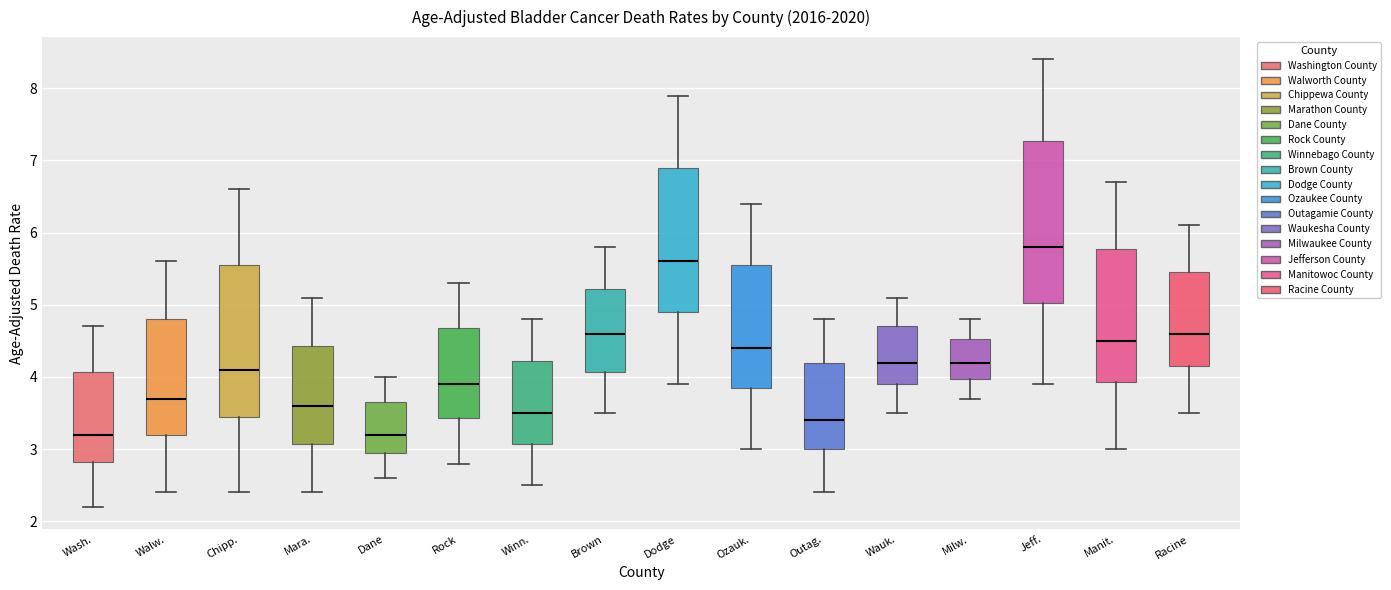

Reading left to right, read every box against the y-axis: the position of its median line, the range the box covers, and the ends of its whiskers. The values are not printed on the chart, so give them approximately, as read against the axis.

Wash.: median 3.2, box 2.8 to 4.1, whiskers 2.2 to 4.7
Walw.: median 3.7, box 3.2 to 4.8, whiskers 2.4 to 5.6
Chipp.: median 4.1, box 3.5 to 5.6, whiskers 2.4 to 6.6
Mara.: median 3.6, box 3.1 to 4.4, whiskers 2.4 to 5.1
Dane: median 3.2, box 3.0 to 3.7, whiskers 2.6 to 4.0
Rock: median 3.9, box 3.4 to 4.7, whiskers 2.8 to 5.3
Winn.: median 3.5, box 3.1 to 4.2, whiskers 2.5 to 4.8
Brown: median 4.6, box 4.1 to 5.2, whiskers 3.5 to 5.8
Dodge: median 5.6, box 4.9 to 6.9, whiskers 3.9 to 7.9
Ozauk.: median 4.4, box 3.9 to 5.6, whiskers 3.0 to 6.4
Outag.: median 3.4, box 3.0 to 4.2, whiskers 2.4 to 4.8
Wauk.: median 4.2, box 3.9 to 4.7, whiskers 3.5 to 5.1
Milw.: median 4.2, box 4.0 to 4.5, whiskers 3.7 to 4.8
Jeff.: median 5.8, box 5.0 to 7.3, whiskers 3.9 to 8.4
Manit.: median 4.5, box 3.9 to 5.8, whiskers 3.0 to 6.7
Racine: median 4.6, box 4.2 to 5.5, whiskers 3.5 to 6.1